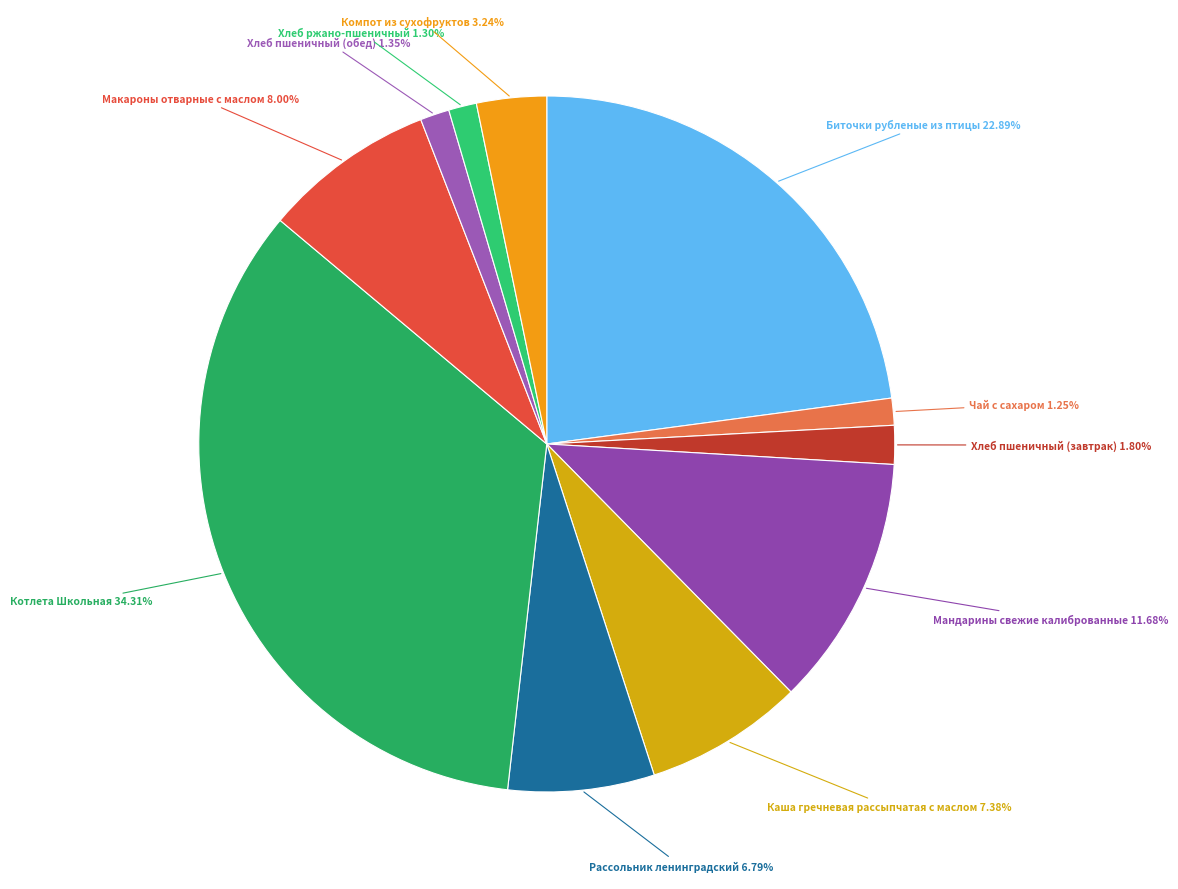

To the nearest percent, what percentage of the pie is Котлета Школьная?

34%